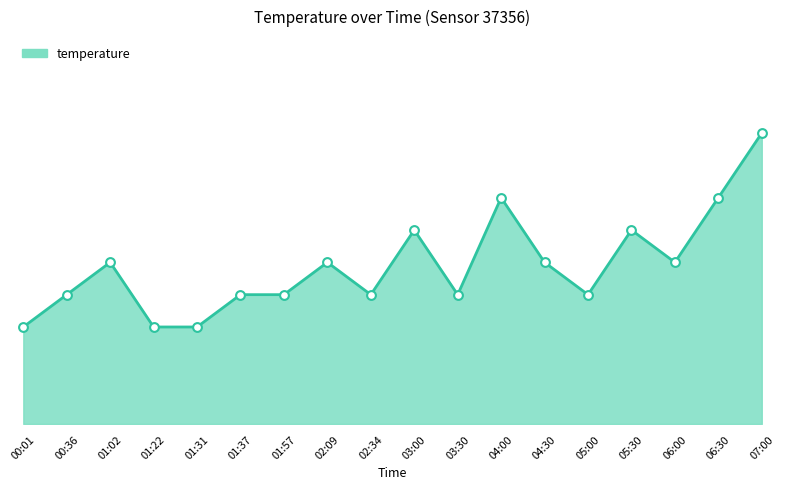

Between 07:00 and 00:01, which is larger?

07:00